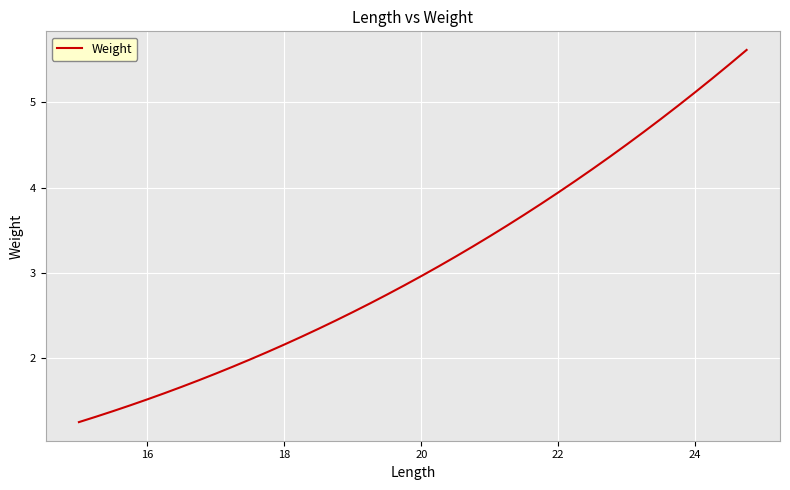

Does the chart have visible grid lines?

Yes